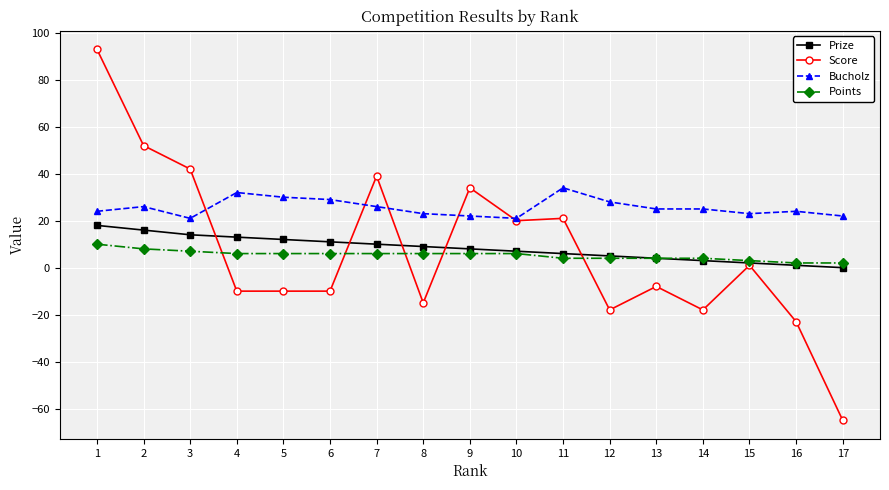

What is the difference between the highest and lowest values at 2?

44